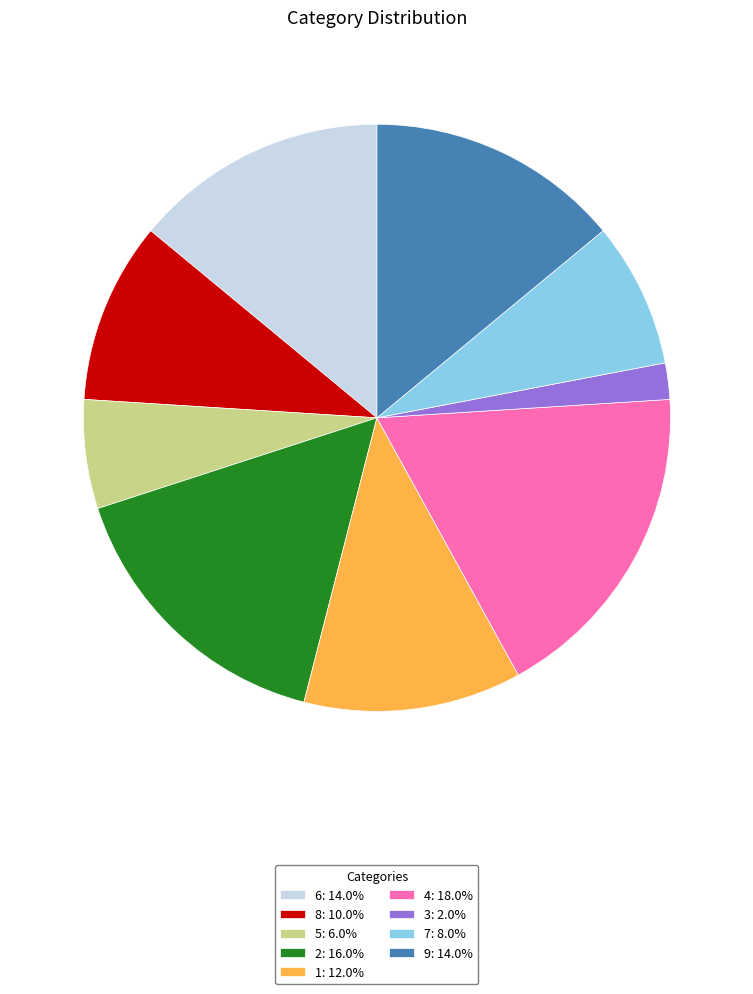

Does 5 account for over 50% of the chart?

No